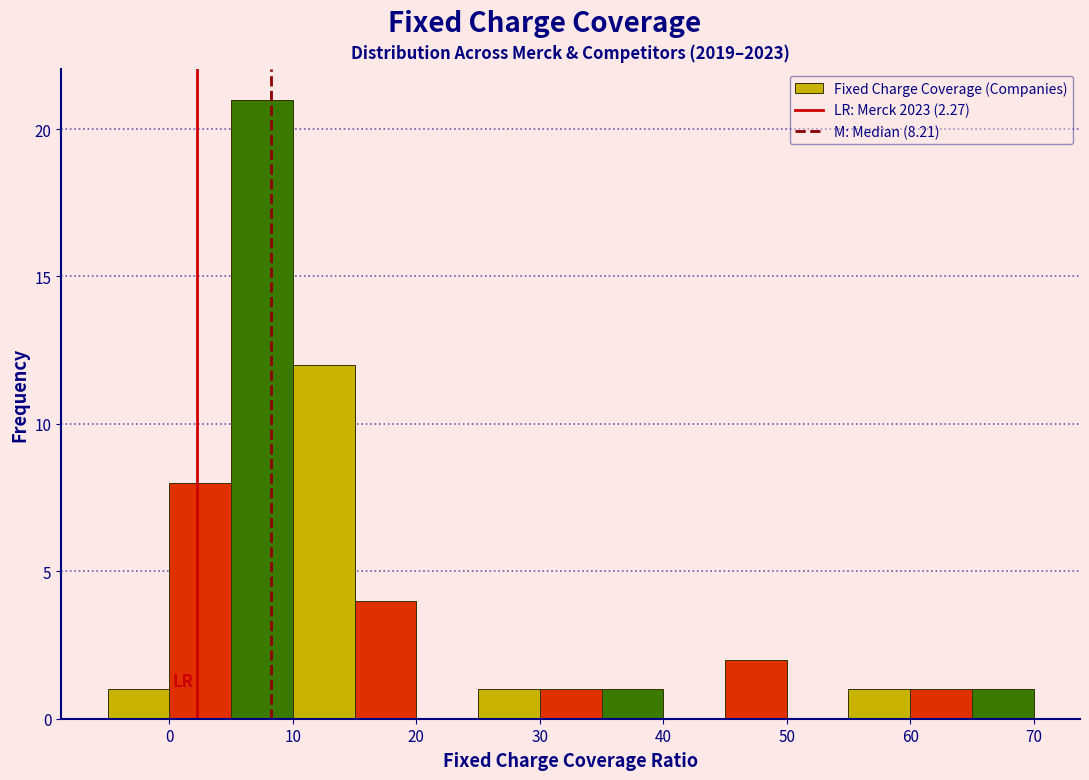

Reading left to right, transcribe this chart: for each bar, give the range it covers on the x-axis and its height. The values are not printed on the chart, so give them approximately, as read against the axis.

-5 to 0: 1
0 to 5: 8
5 to 10: 21
10 to 15: 12
15 to 20: 4
20 to 25: 0
25 to 30: 1
30 to 35: 1
35 to 40: 1
40 to 45: 0
45 to 50: 2
50 to 55: 0
55 to 60: 1
60 to 65: 1
65 to 70: 1